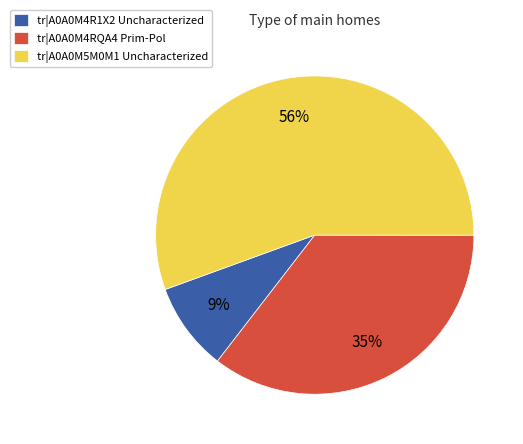

Which slice represents more than half of the pie?

tr|A0A0M5M0M1 Uncharacterized